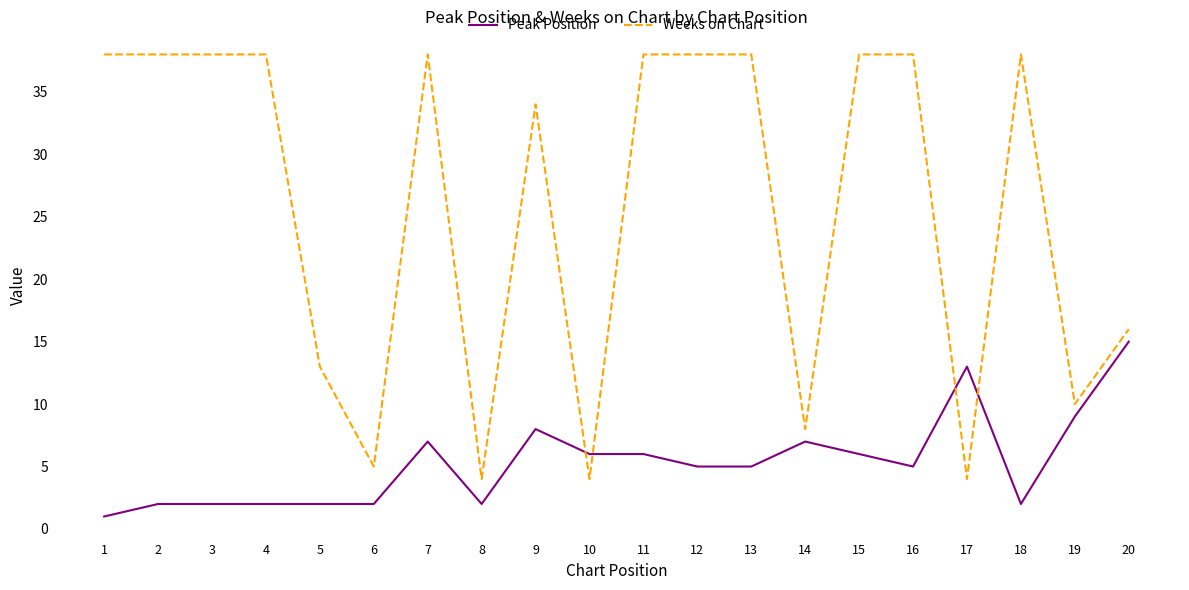

Which series has the largest total across all categories?

Weeks on Chart